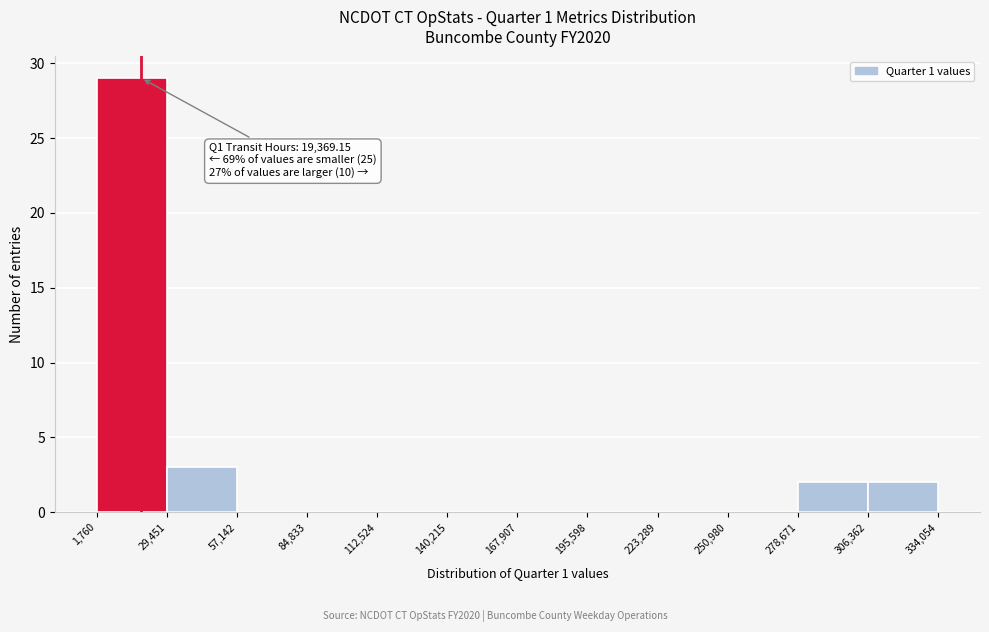

Which range on the x-axis has the tallest bar?

1,760 to 29,451